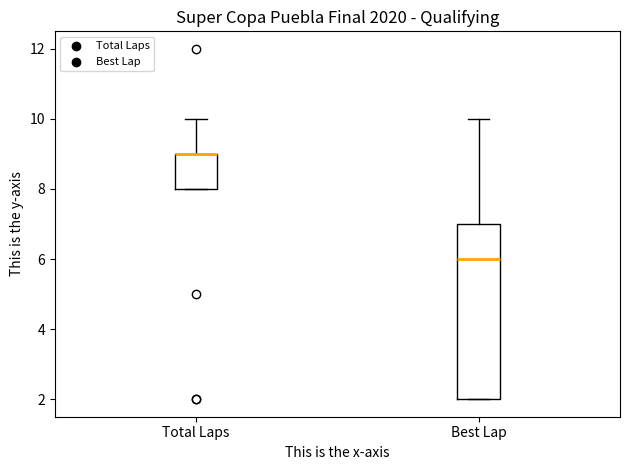

Reading left to right, read every box against the y-axis: the position of its median line, the range the box covers, and the ends of its whiskers. The values are not printed on the chart, so give them approximately, as read against the axis.

Total Laps: median 9 (drawn on the box's upper edge), box 8 to 9, whiskers 8 to 10
Best Lap: median 6, box 2 to 7, whiskers 2 to 10